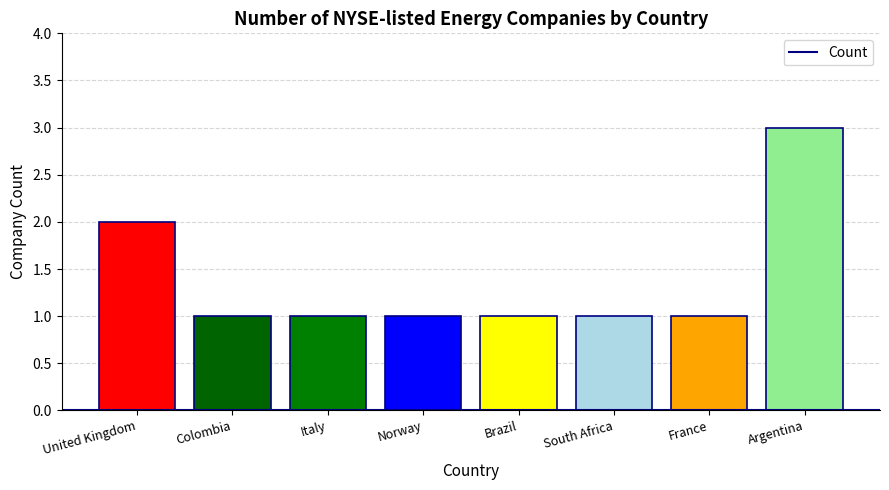

Which label corresponds to the largest value in the chart?

Argentina